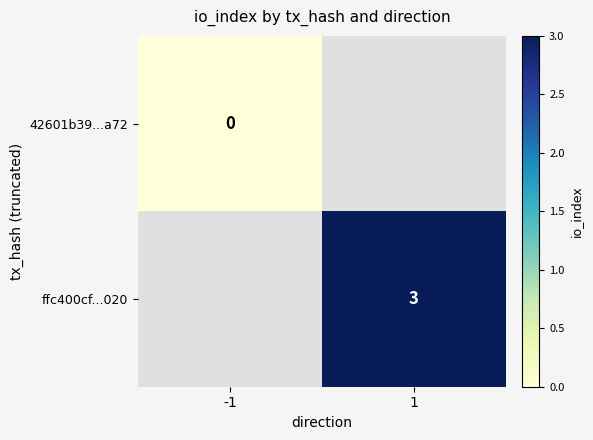

Is the value of ffc400cf...020 at 1 greater than the value of 42601b39...a72 at -1?

Yes